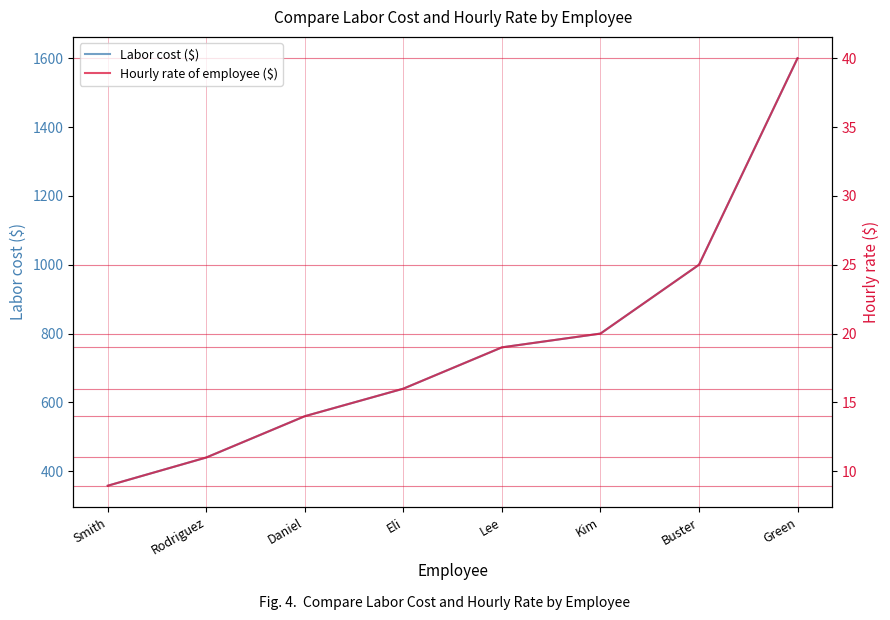

Rank the series by their maximum value, from highest to lowest.

Labor cost ($), Hourly rate of employee ($)